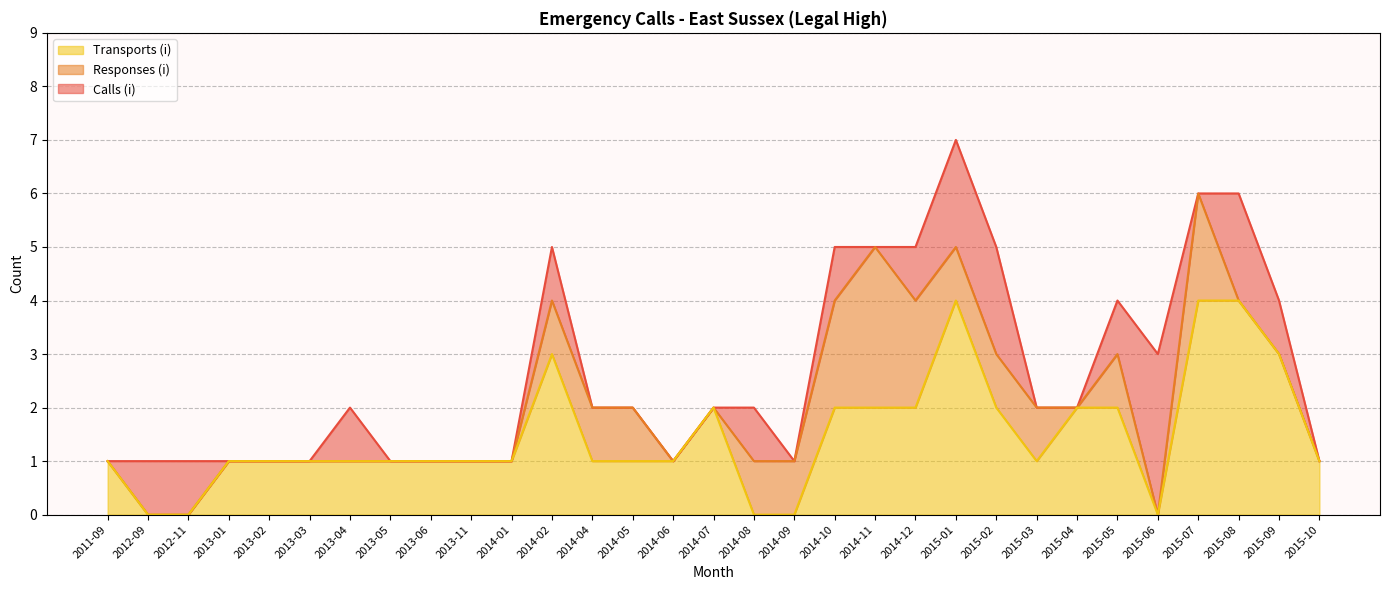

Reading right to left, what are all the values shown in this chart?

Calls (i): 2015-10=1	2015-09=4	2015-08=6	2015-07=6	2015-06=3	2015-05=4	2015-04=2	2015-03=2	2015-02=5	2015-01=7	2014-12=5	2014-11=5	2014-10=5	2014-09=1	2014-08=2	2014-07=2	2014-06=1	2014-05=2	2014-04=2	2014-02=5	2014-01=1	2013-11=1	2013-06=1	2013-05=1	2013-04=2	2013-03=1	2013-02=1	2013-01=1	2012-11=1	2012-09=1	2011-09=1
Responses (i): 2015-10=1	2015-09=3	2015-08=4	2015-07=6	2015-06=0	2015-05=3	2015-04=2	2015-03=2	2015-02=3	2015-01=5	2014-12=4	2014-11=5	2014-10=4	2014-09=1	2014-08=1	2014-07=2	2014-06=1	2014-05=2	2014-04=2	2014-02=4	2014-01=1	2013-11=1	2013-06=1	2013-05=1	2013-04=1	2013-03=1	2013-02=1	2013-01=1	2012-11=0	2012-09=0	2011-09=1
Transports (i): 2015-10=1	2015-09=3	2015-08=4	2015-07=4	2015-06=0	2015-05=2	2015-04=2	2015-03=1	2015-02=2	2015-01=4	2014-12=2	2014-11=2	2014-10=2	2014-09=0	2014-08=0	2014-07=2	2014-06=1	2014-05=1	2014-04=1	2014-02=3	2014-01=1	2013-11=1	2013-06=1	2013-05=1	2013-04=1	2013-03=1	2013-02=1	2013-01=1	2012-11=0	2012-09=0	2011-09=1